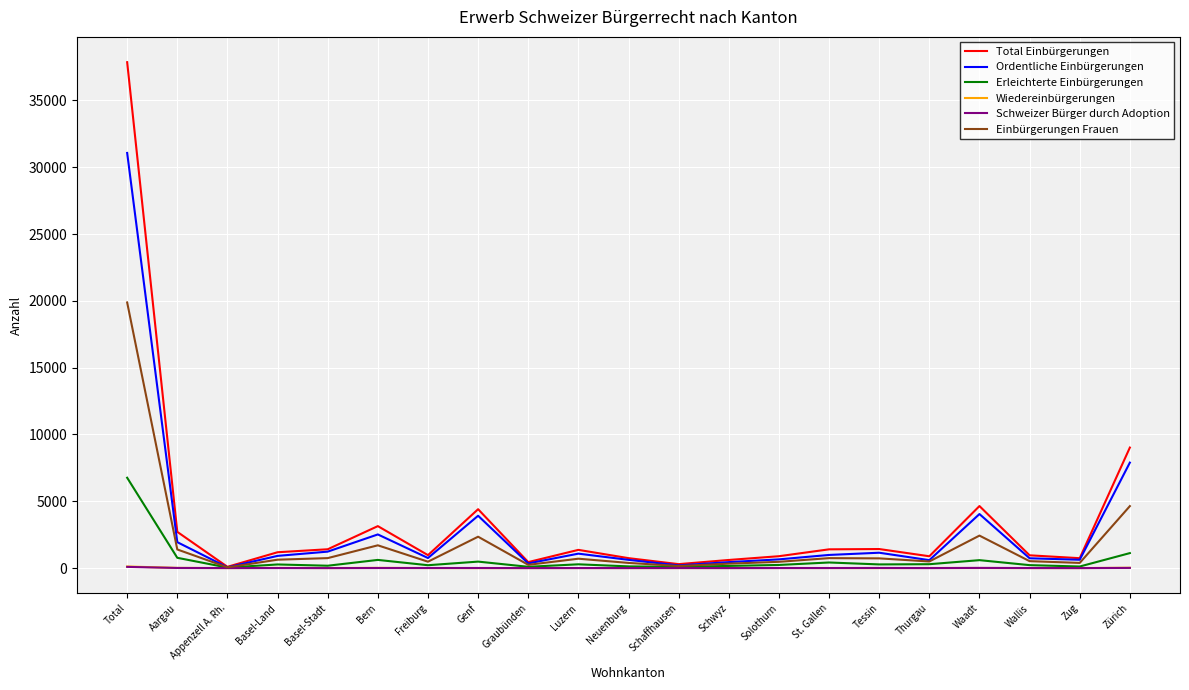

What is the highest value of the Einbürgerungen Frauen series?

19882